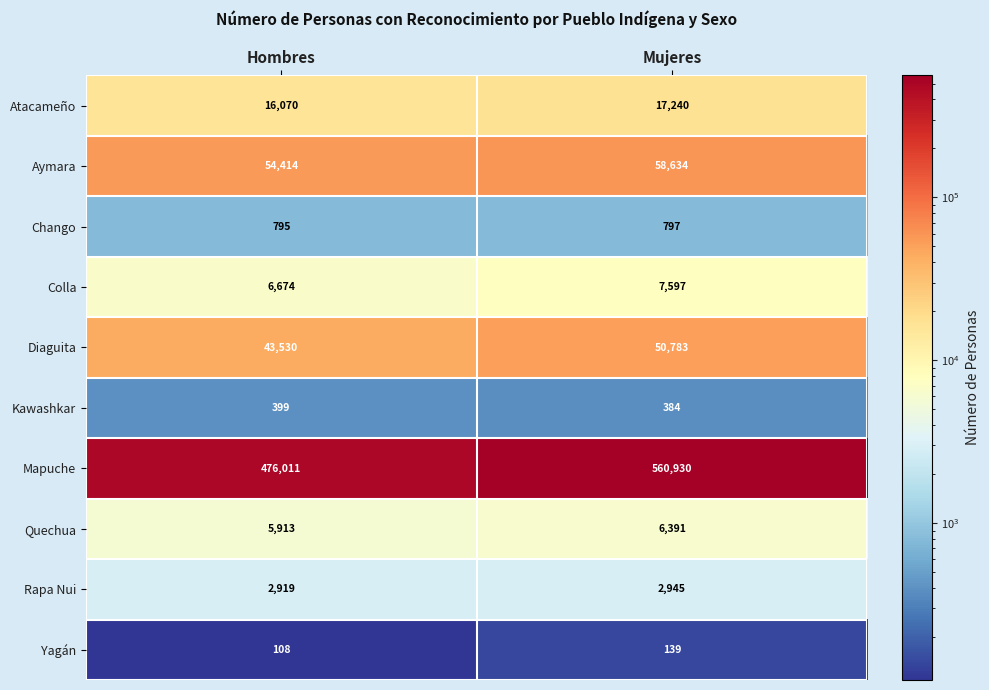

What is the spread (max minus min) of values at Mujeres?

560791